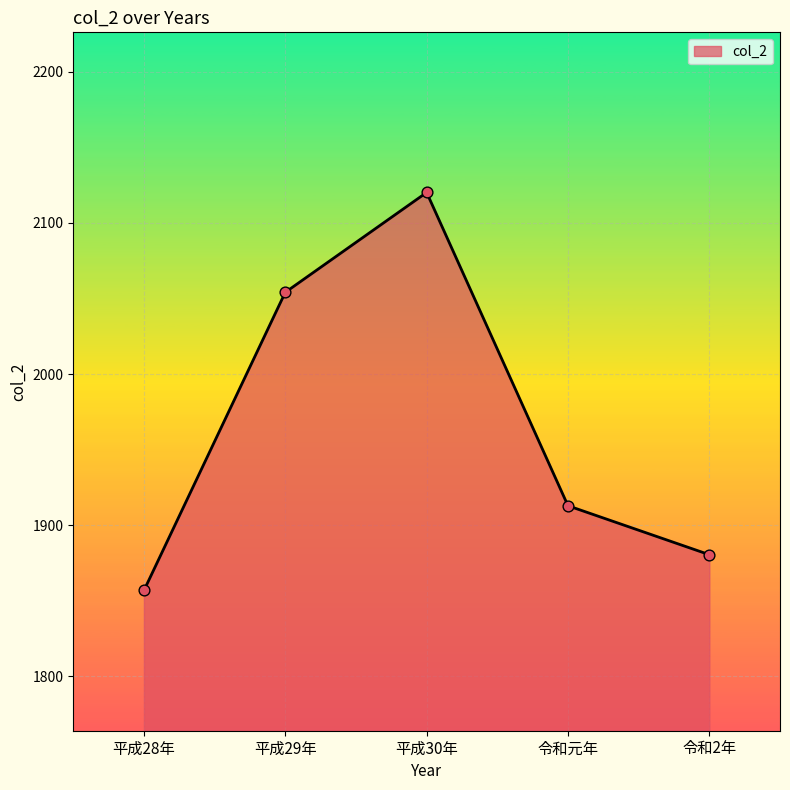

What is the ratio of the value at 令和元年 to the value at 平成28年?

1.0